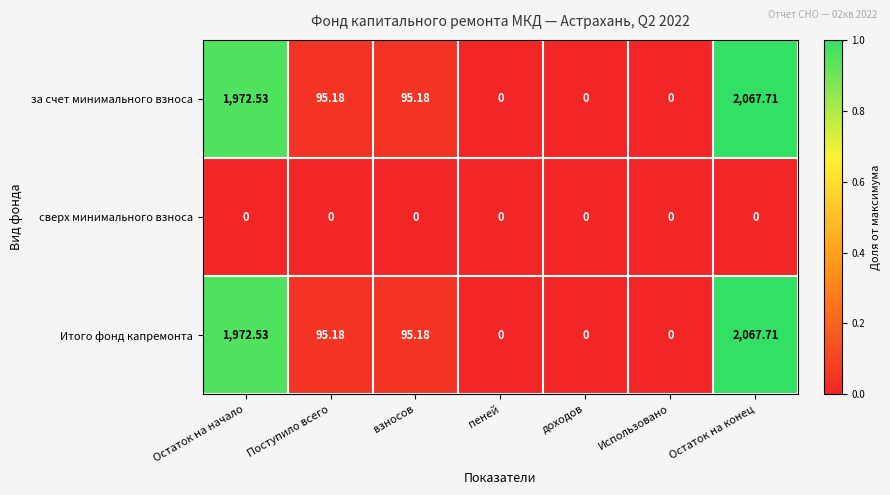

Is the value of сверх минимального взноса at доходов greater than the value of Итого фонд капремонта at Поступило всего?

No